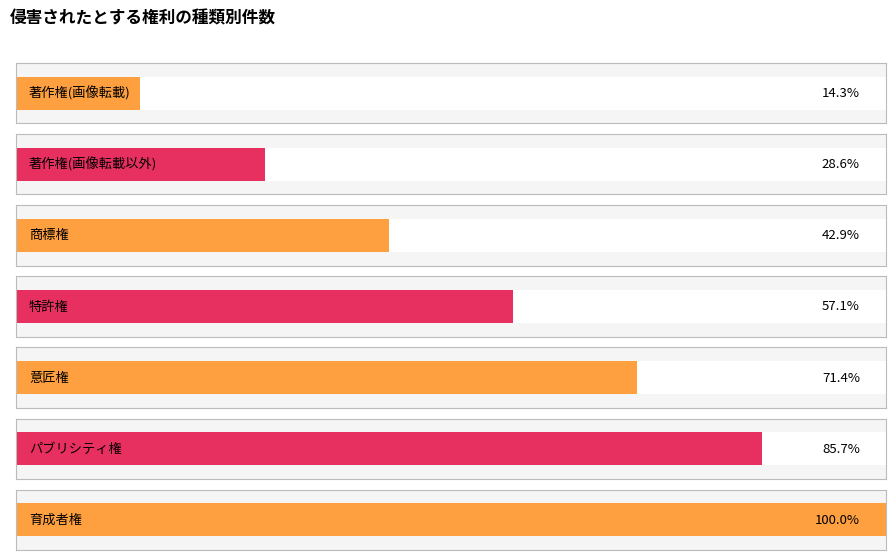

Are the bars grouped side by side (vs. stacked)?

No